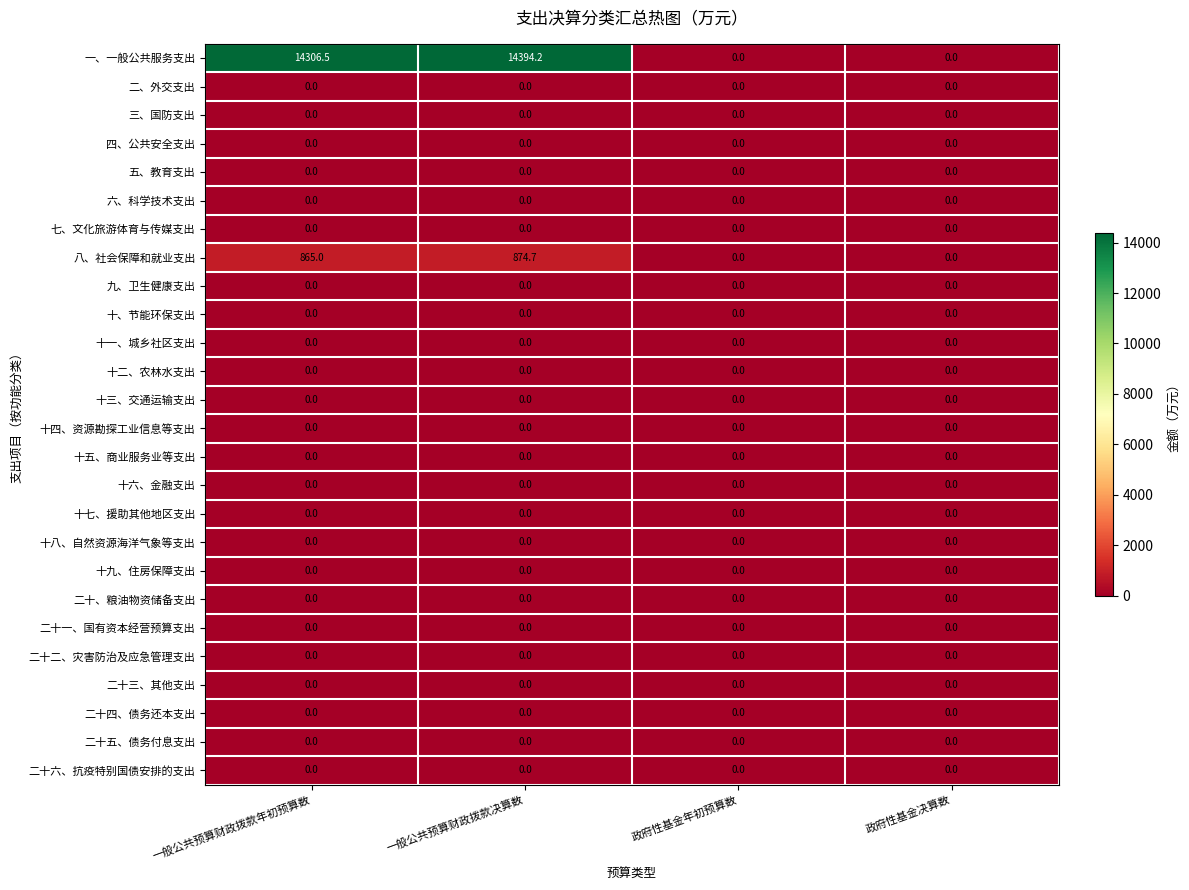

How many series are shown in this chart?

26